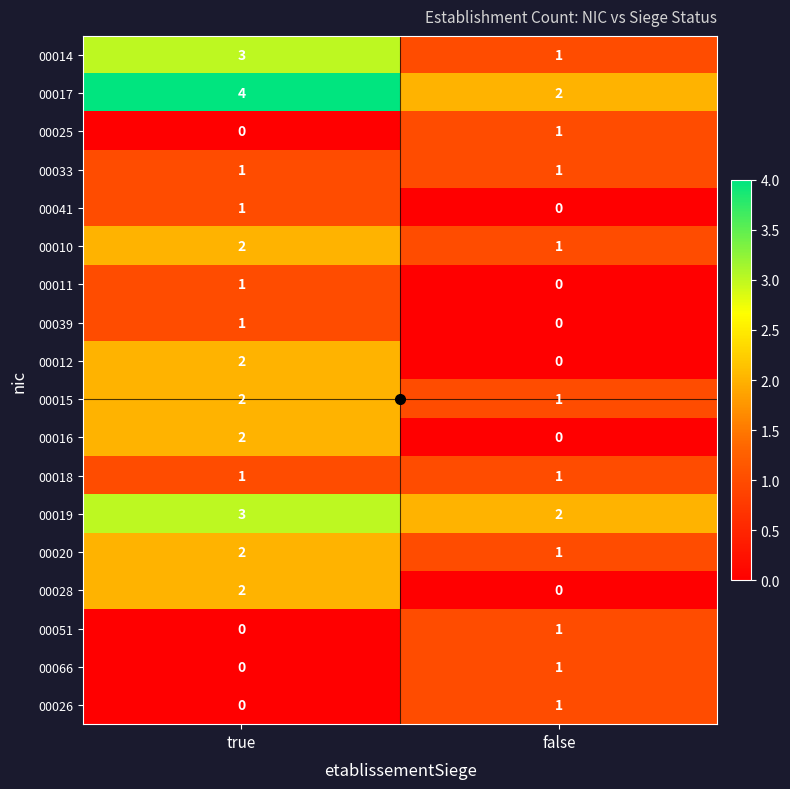

Which label corresponds to the largest value in the chart?

true